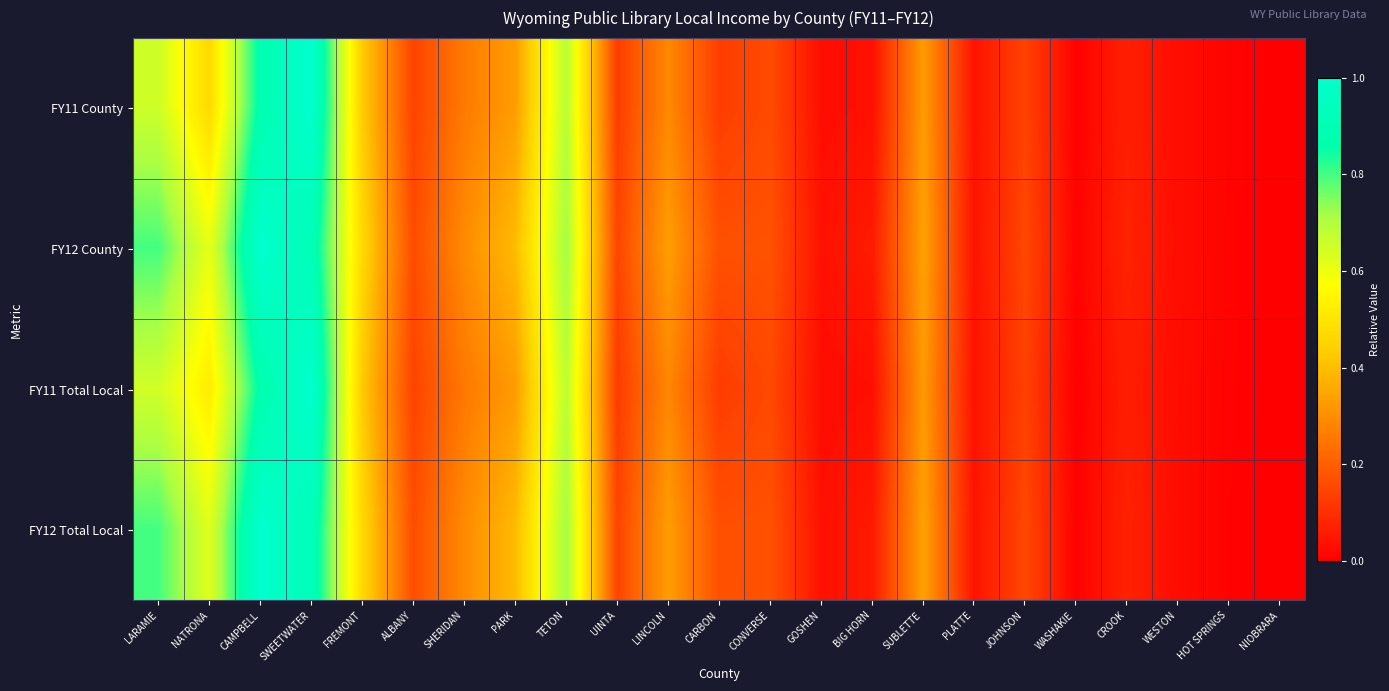

Reading left to right, transcribe all the data shown in this chart.

FY11 County: LARAMIE=0.7	NATRONA=0.5	CAMPBELL=0.9	SWEETWATER=1.0	FREMONT=0.4	ALBANY=0.1	SHERIDAN=0.3	PARK=0.3	TETON=0.7	UINTA=0.1	LINCOLN=0.3	CARBON=0.1	CONVERSE=0.2	GOSHEN=0.0	BIG HORN=0.0	SUBLETTE=0.3	PLATTE=0.0	JOHNSON=0.1	WASHAKIE=0.0	CROOK=0.1	WESTON=0.0	HOT SPRINGS=0.0	NIOBRARA=0.0
FY12 County: LARAMIE=0.8	NATRONA=0.6	CAMPBELL=1.0	SWEETWATER=0.9	FREMONT=0.5	ALBANY=0.2	SHERIDAN=0.3	PARK=0.4	TETON=0.7	UINTA=0.1	LINCOLN=0.3	CARBON=0.2	CONVERSE=0.2	GOSHEN=0.0	BIG HORN=0.1	SUBLETTE=0.3	PLATTE=0.0	JOHNSON=0.2	WASHAKIE=0.0	CROOK=0.1	WESTON=0.0	HOT SPRINGS=0.0	NIOBRARA=0.0
FY11 Total Local: LARAMIE=0.7	NATRONA=0.5	CAMPBELL=0.9	SWEETWATER=1.0	FREMONT=0.4	ALBANY=0.1	SHERIDAN=0.3	PARK=0.3	TETON=0.7	UINTA=0.1	LINCOLN=0.3	CARBON=0.1	CONVERSE=0.2	GOSHEN=0.0	BIG HORN=0.0	SUBLETTE=0.3	PLATTE=0.0	JOHNSON=0.1	WASHAKIE=0.0	CROOK=0.1	WESTON=0.0	HOT SPRINGS=0.0	NIOBRARA=0.0
FY12 Total Local: LARAMIE=0.8	NATRONA=0.6	CAMPBELL=1.0	SWEETWATER=0.9	FREMONT=0.5	ALBANY=0.2	SHERIDAN=0.3	PARK=0.4	TETON=0.7	UINTA=0.1	LINCOLN=0.3	CARBON=0.2	CONVERSE=0.2	GOSHEN=0.0	BIG HORN=0.1	SUBLETTE=0.3	PLATTE=0.0	JOHNSON=0.2	WASHAKIE=0.0	CROOK=0.1	WESTON=0.0	HOT SPRINGS=0.0	NIOBRARA=0.0